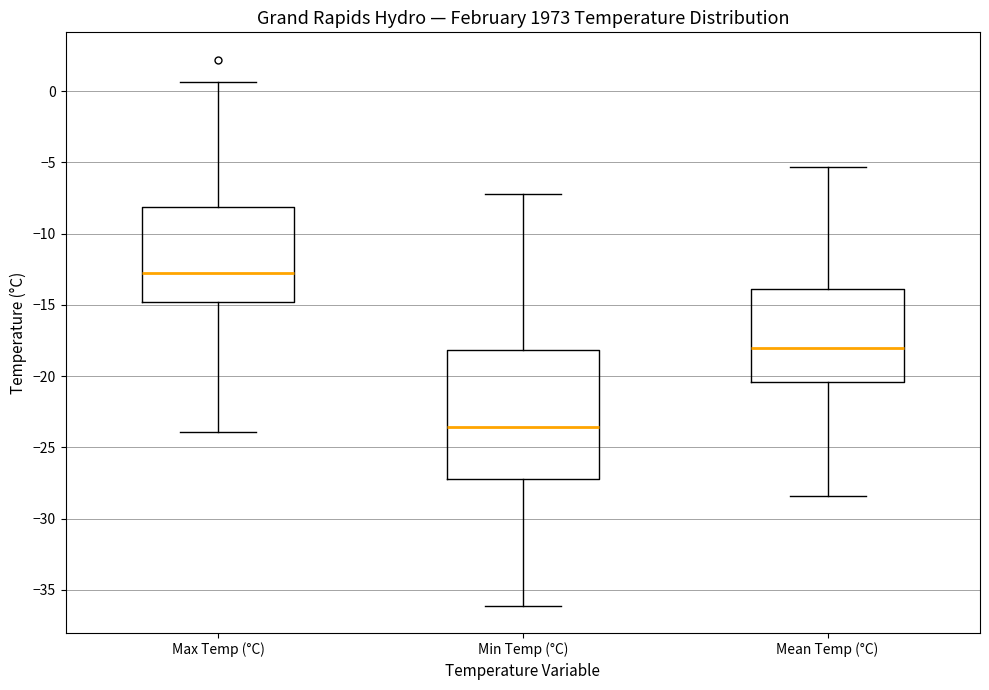

Where does the upper whisker of the box for Min Temp (°C) end on the y-axis? The values are not printed on the chart, so give them approximately, as read against the axis.

-7.0